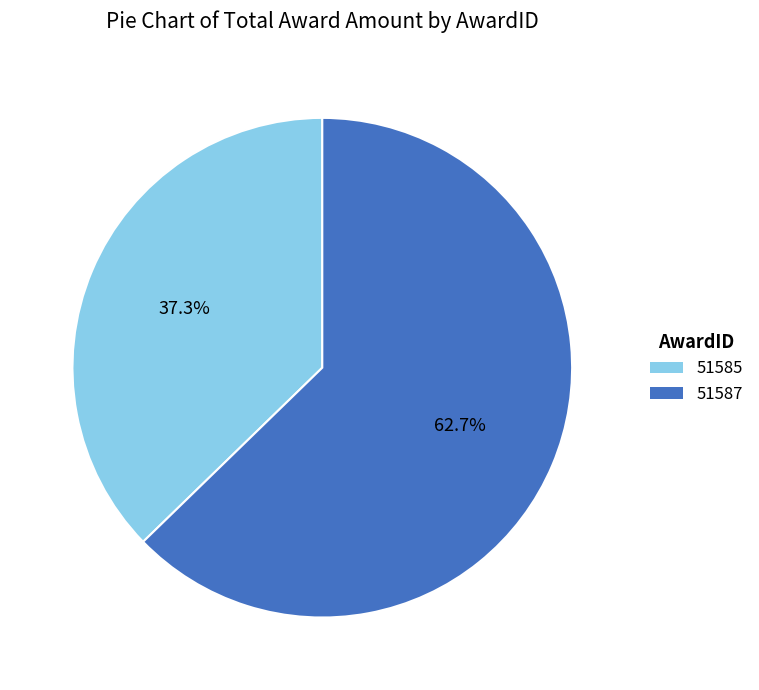

To the nearest percent, what is the difference between the largest and smallest slice percentages?

25%